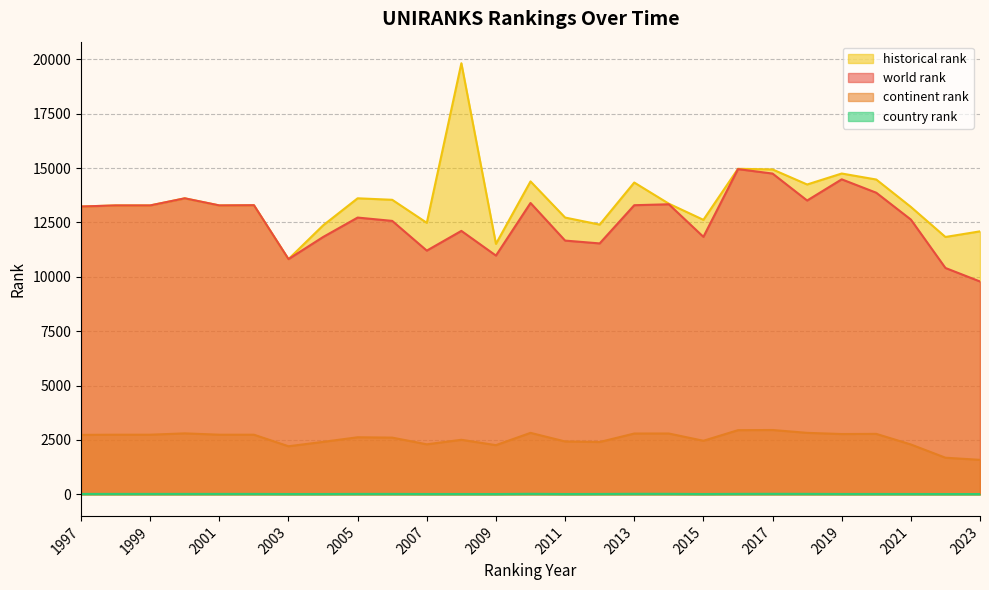

How many values in the historical rank series exceed 13281?

13